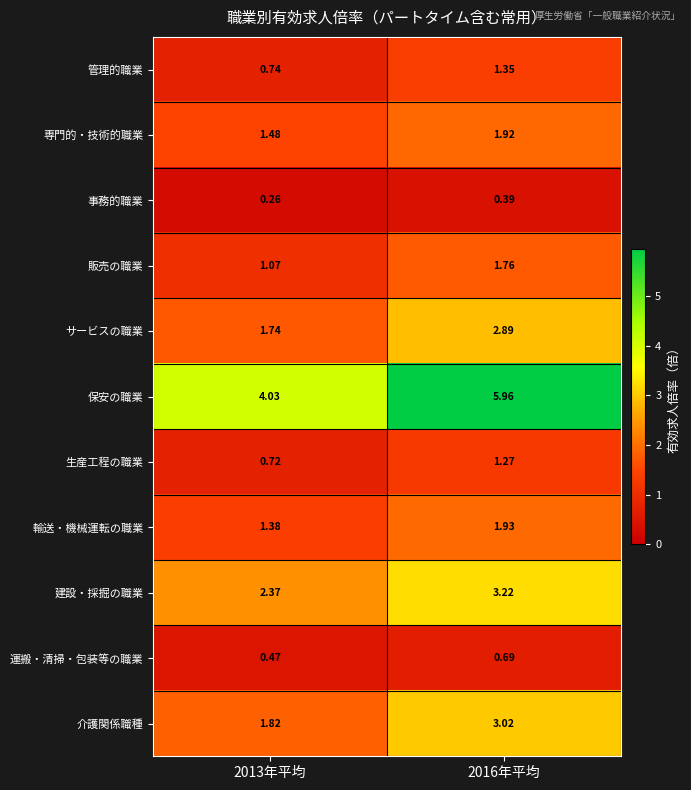

How many distinct data groups are displayed?

11